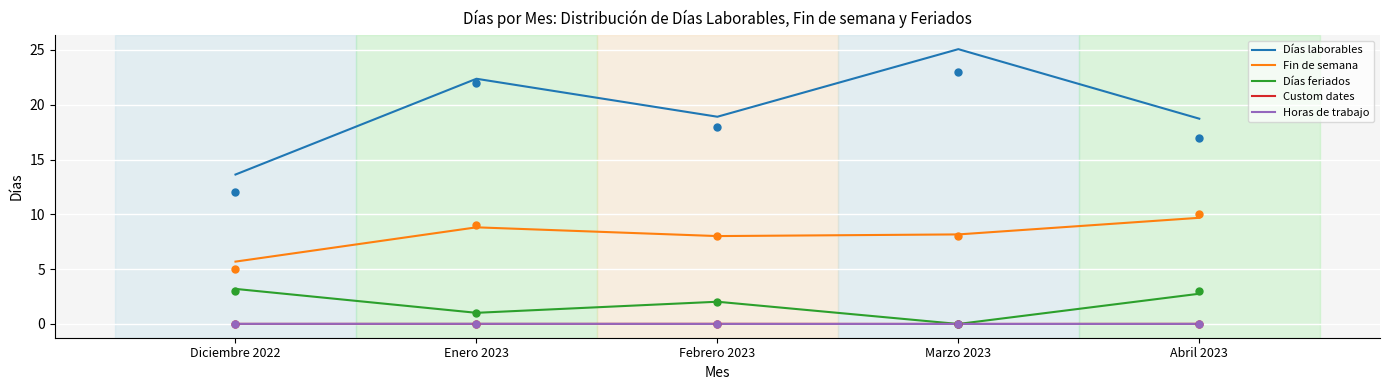

What position from the right is Diciembre 2022?

5